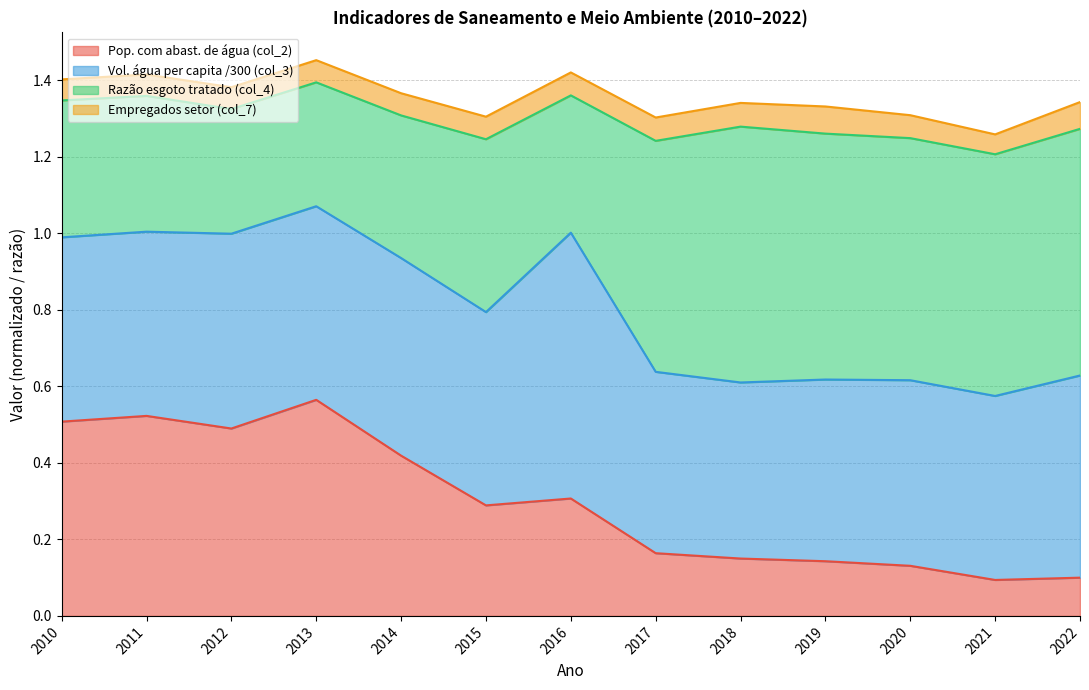

Which category has the highest value in the Pop. com abast. de água (col_2) series?

2013